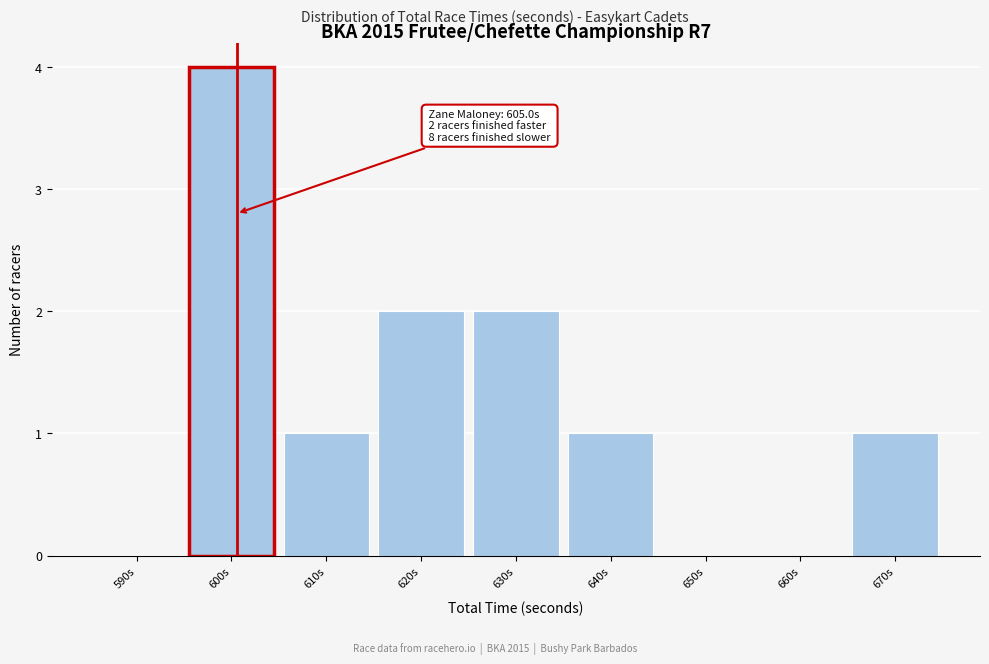

Reading left to right, extract all data points from this chart.

590s=0	600s=4	610s=1	620s=2	630s=2	640s=1	650s=0	660s=0	670s=1